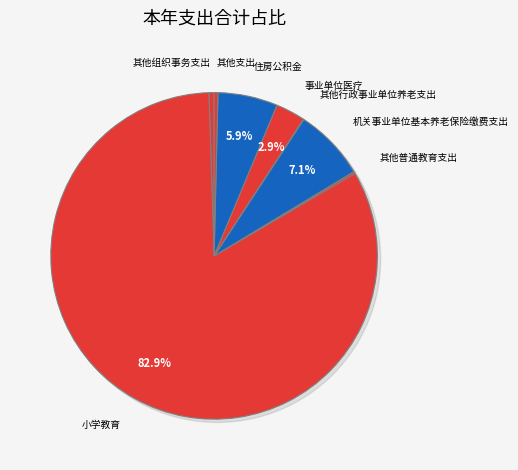

To the nearest percent, what is the difference between the 其他普通教育支出 and 事业单位医疗 slice percentages?

3%